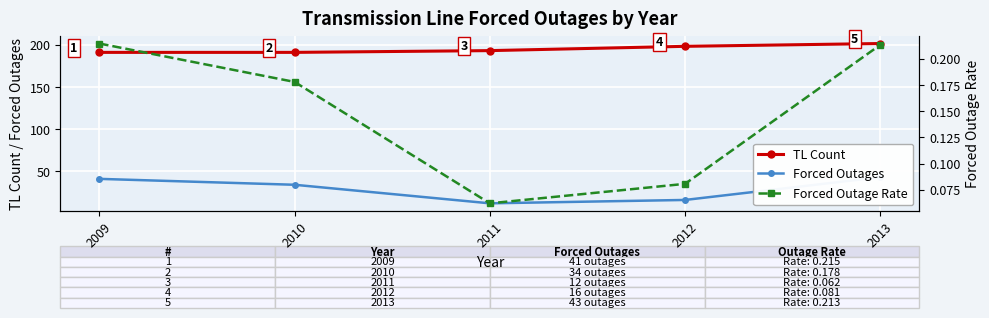

Reading left to right, transcribe all the data shown in this chart.

TL Count: 191.0	191.0	193.1	198.2	201.5
Forced Outages: 41.0	34.0	12.0	16.0	43.0
Forced Outage Rate: 0.2	0.2	0.1	0.1	0.2